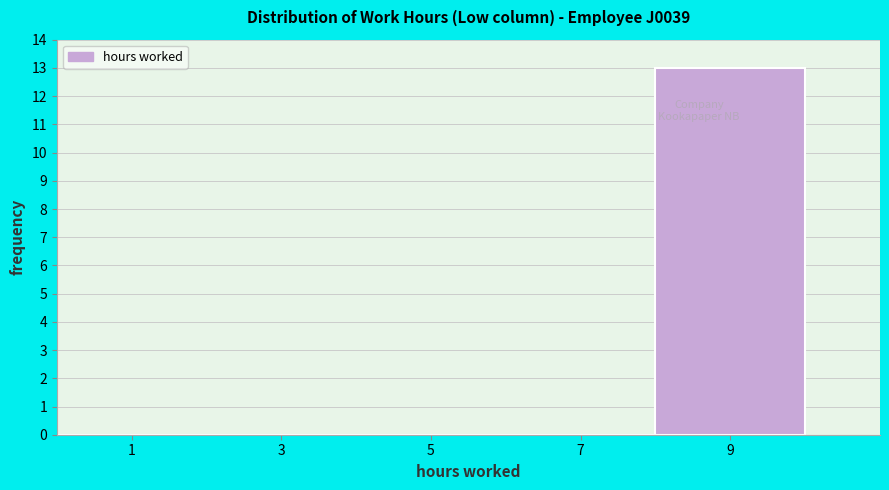

Reading left to right, transcribe this chart: for each bar, give the range it covers on the x-axis and its height. The values are not printed on the chart, so give them approximately, as read against the axis.

0 to 2: 0
2 to 4: 0
4 to 6: 0
6 to 8: 0
8 to 10: 13